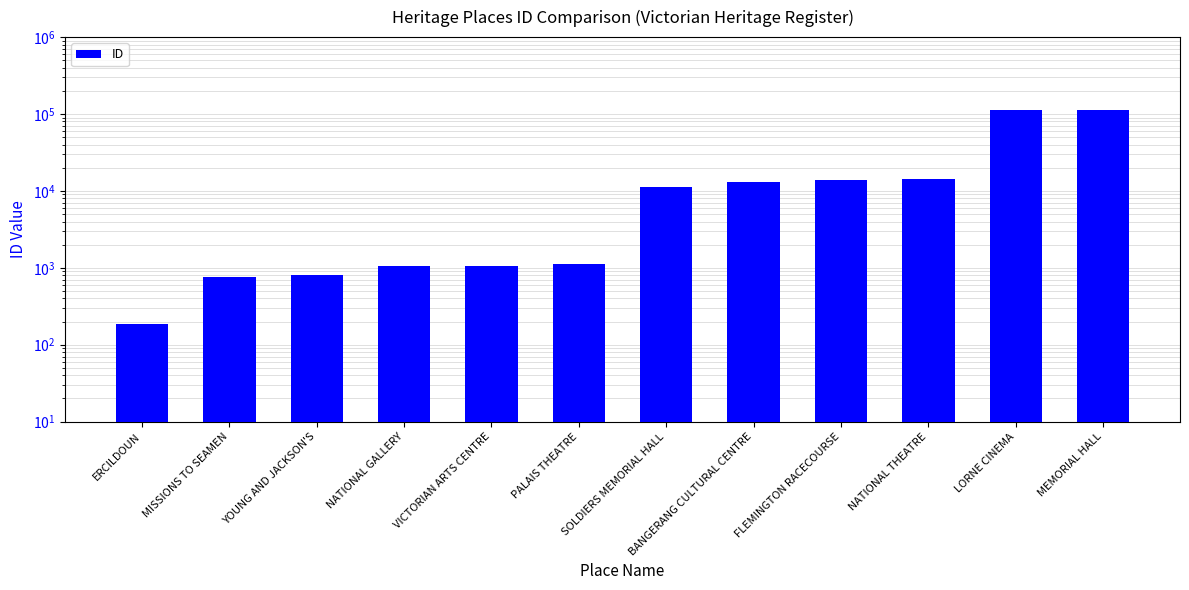

Does the chart contain stacked bars?

No